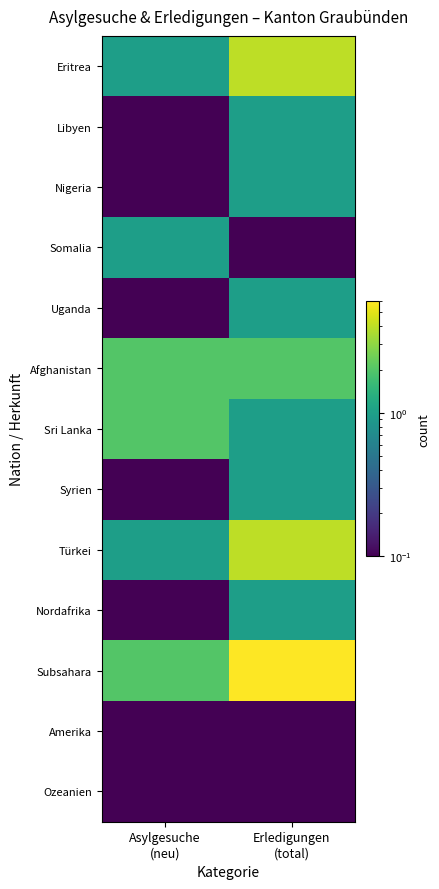

Reading right to left, list all the values displayed in this chart.

Eritrea: Erledigungen
(total)=4.0	Asylgesuche
(neu)=1.0
Libyen: Erledigungen
(total)=1.0	Asylgesuche
(neu)=0.1
Nigeria: Erledigungen
(total)=1.0	Asylgesuche
(neu)=0.1
Somalia: Erledigungen
(total)=0.1	Asylgesuche
(neu)=1.0
Uganda: Erledigungen
(total)=1.0	Asylgesuche
(neu)=0.1
Afghanistan: Erledigungen
(total)=2.0	Asylgesuche
(neu)=2.0
Sri Lanka: Erledigungen
(total)=1.0	Asylgesuche
(neu)=2.0
Syrien: Erledigungen
(total)=1.0	Asylgesuche
(neu)=0.1
Türkei: Erledigungen
(total)=4.0	Asylgesuche
(neu)=1.0
Nordafrika: Erledigungen
(total)=1.0	Asylgesuche
(neu)=0.1
Subsahara: Erledigungen
(total)=6.0	Asylgesuche
(neu)=2.0
Amerika: Erledigungen
(total)=0.1	Asylgesuche
(neu)=0.1
Ozeanien: Erledigungen
(total)=0.1	Asylgesuche
(neu)=0.1